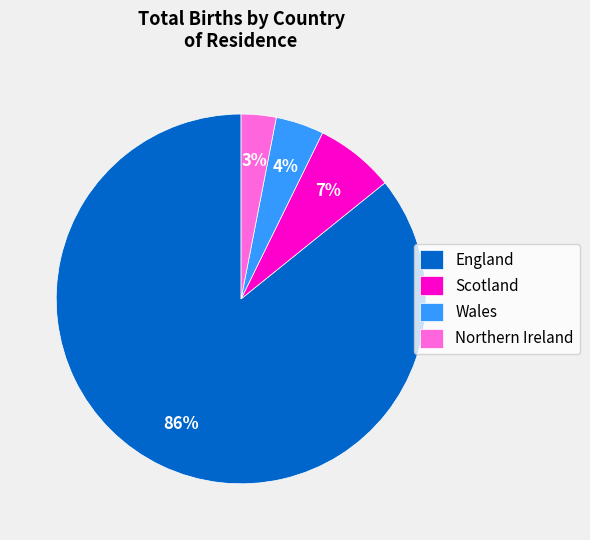

Which has a higher value, Northern Ireland or Scotland?

Scotland